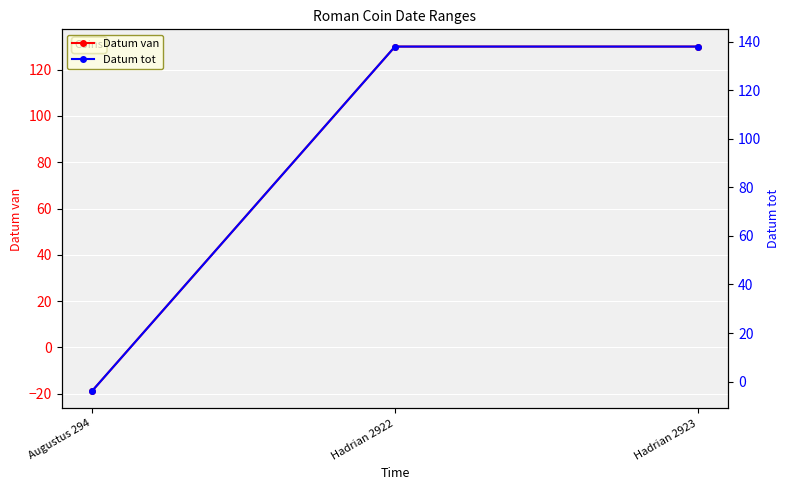

The value of Datum tot at Hadrian 2922 is 220. True or false?

False